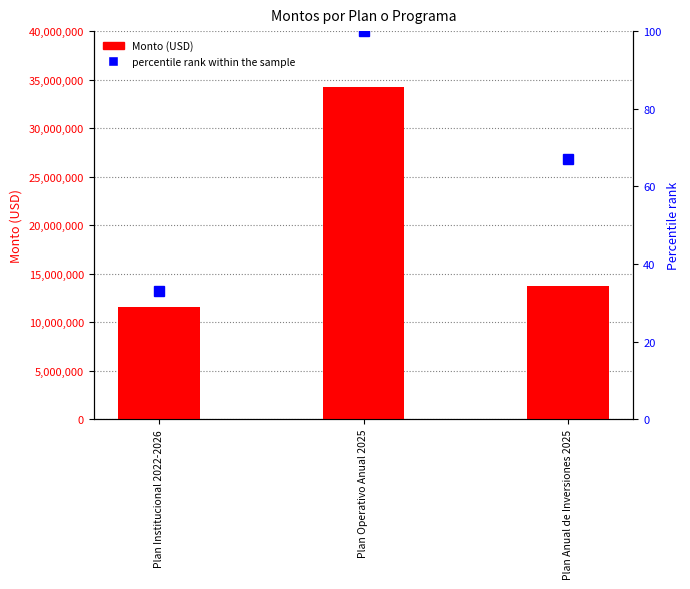

At which category is the sum across all series the highest?

Plan Operativo Anual 2025